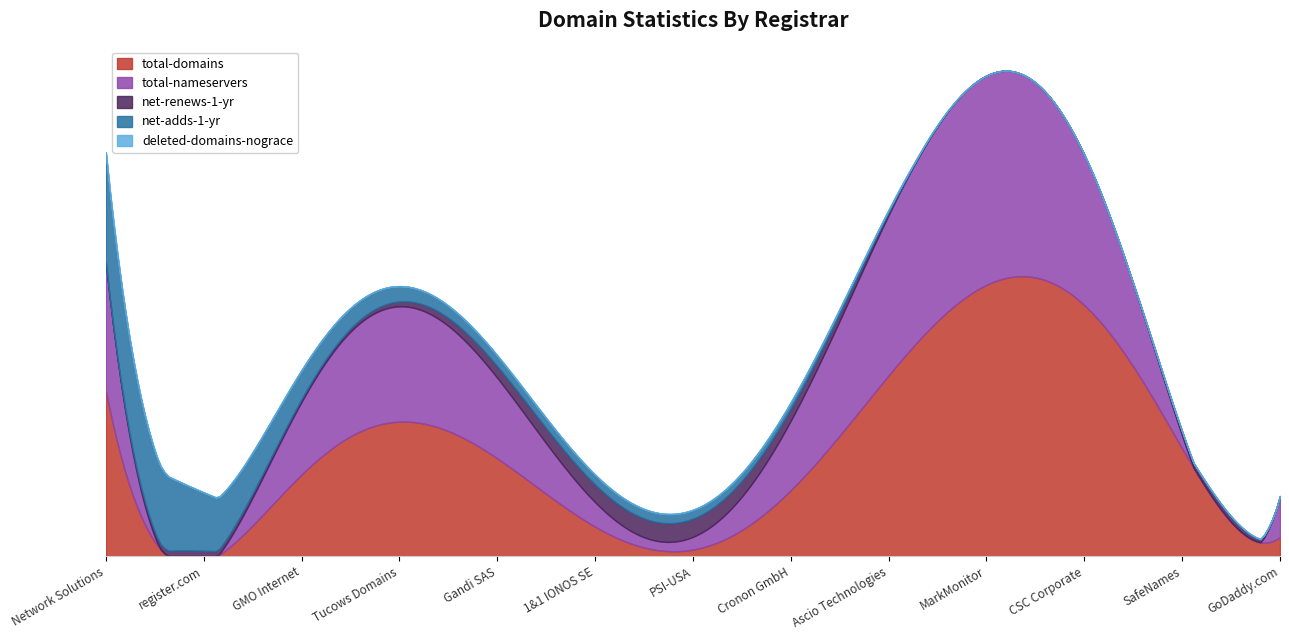

Does the chart have visible grid lines?

No